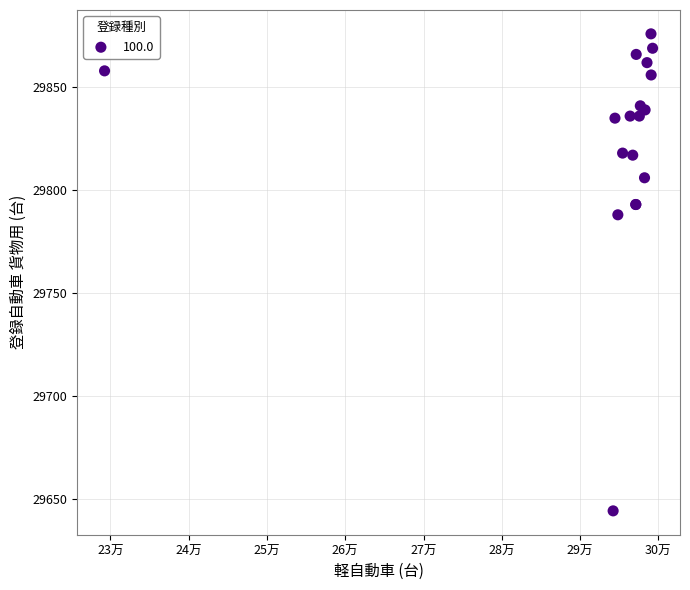

What Y value in the scatter plot is closest to 29760?

29788